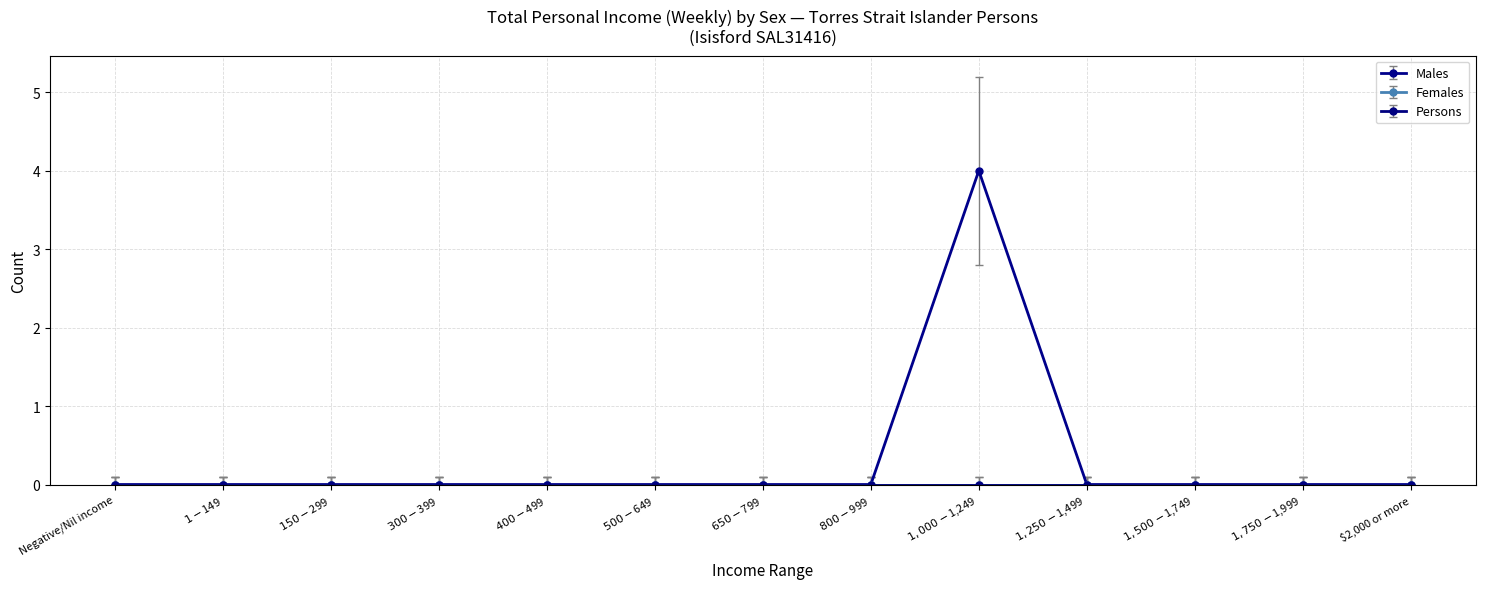

Does the chart have visible grid lines?

Yes